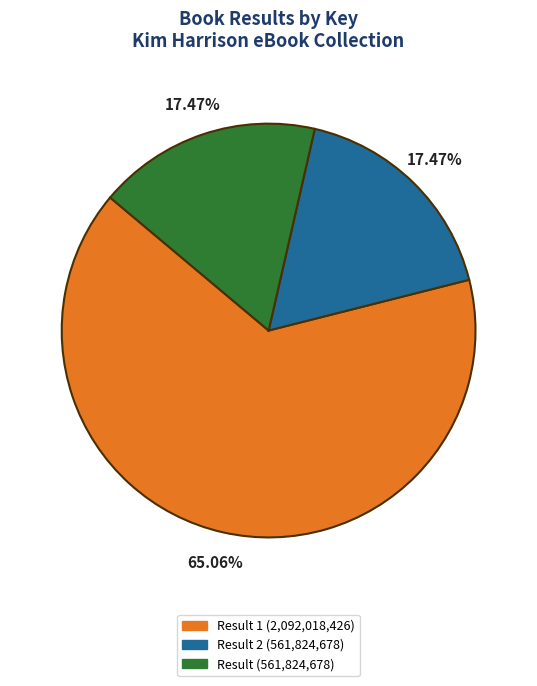

What is the ratio of the value at Result 1 (2,092,018,426) to the value at Result 2 (561,824,678)?

3.7